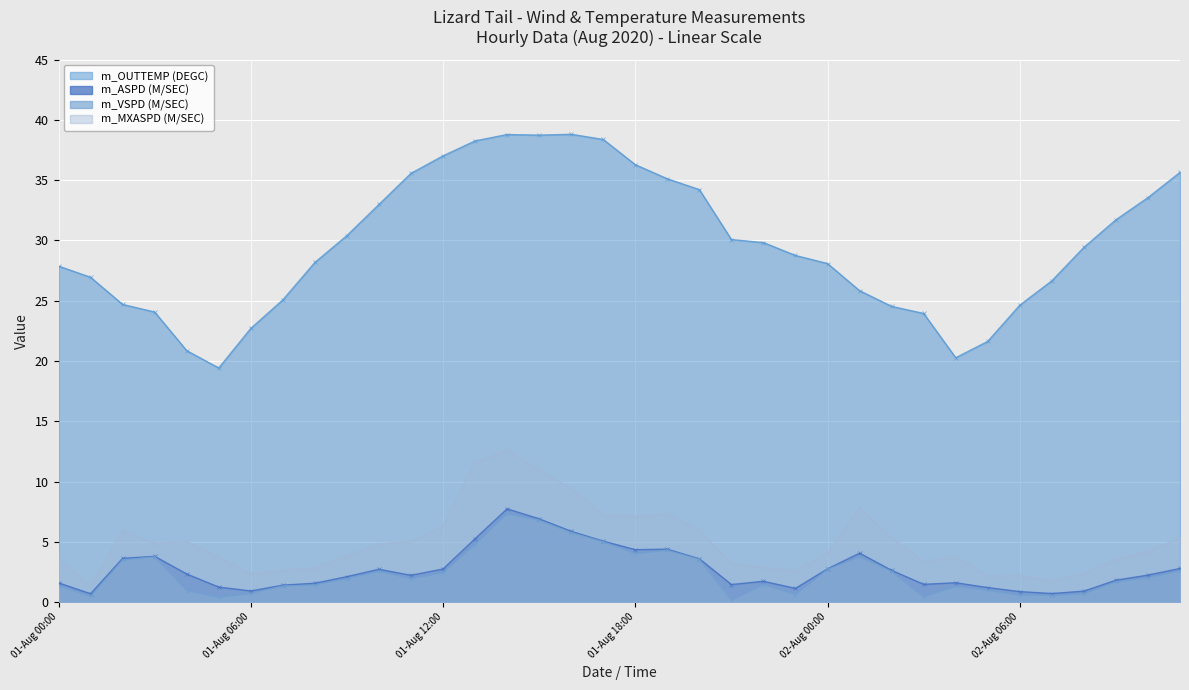

What is the difference between the m_ASPD (M/SEC) values at 02-Aug 00:00 and 02-Aug 01:00?

1.3